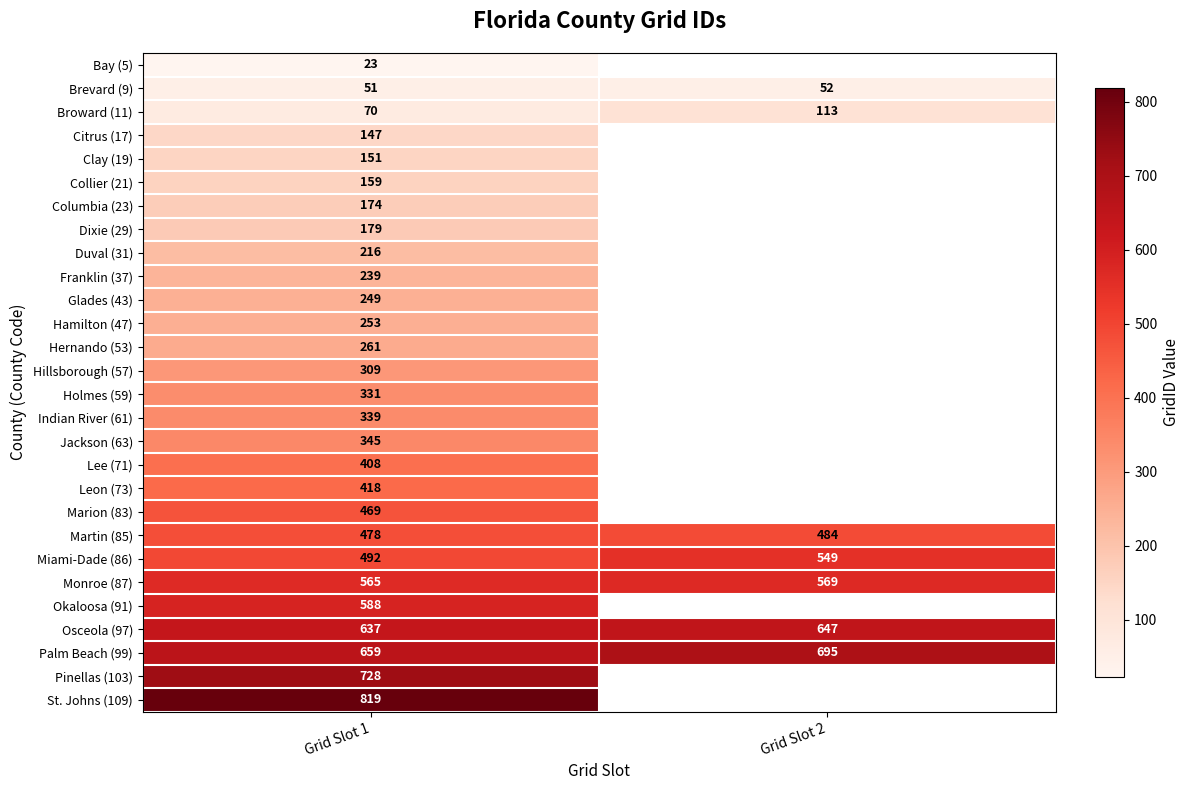

Is the value of Citrus (17) at Grid Slot 1 greater than the value of Columbia (23) at Grid Slot 1?

No